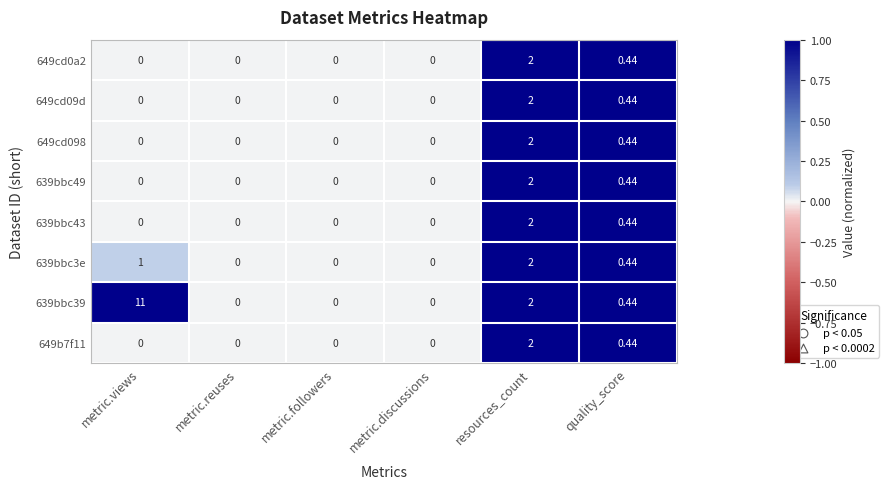

Which category has the highest value across all series?

metric.views